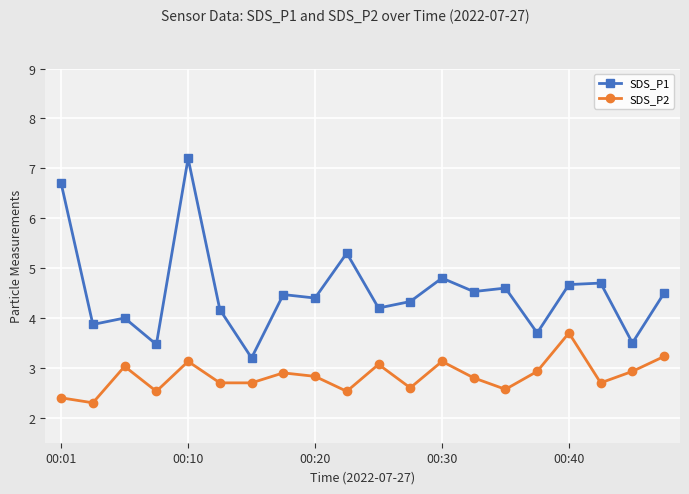

True or false: SDS_P1 has more than 2 points higher than both neighbors.

True